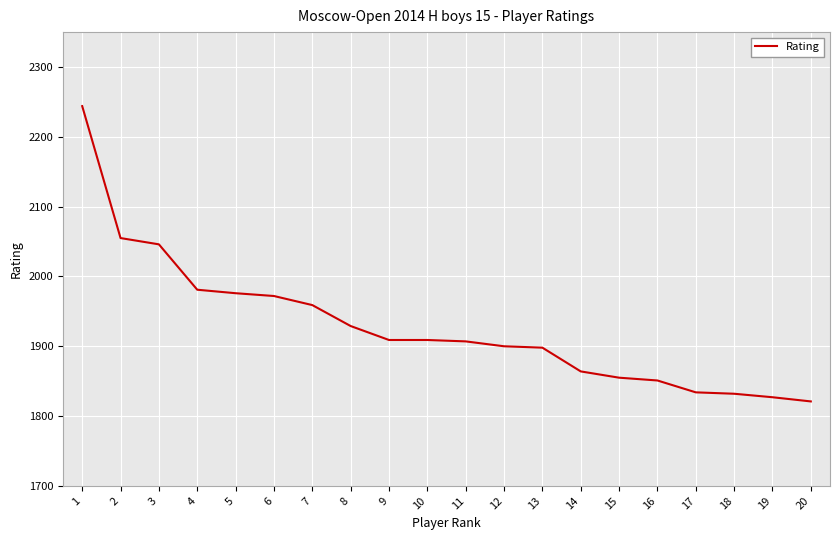

What is the ratio of the value at 19 to the value at 1?

0.8